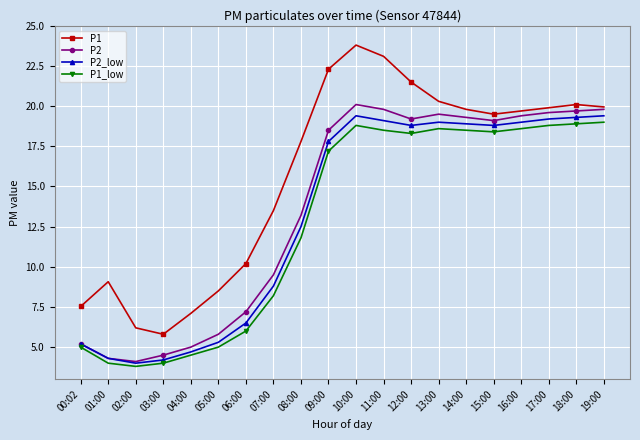

What is the average value of the P2 series?

13.6